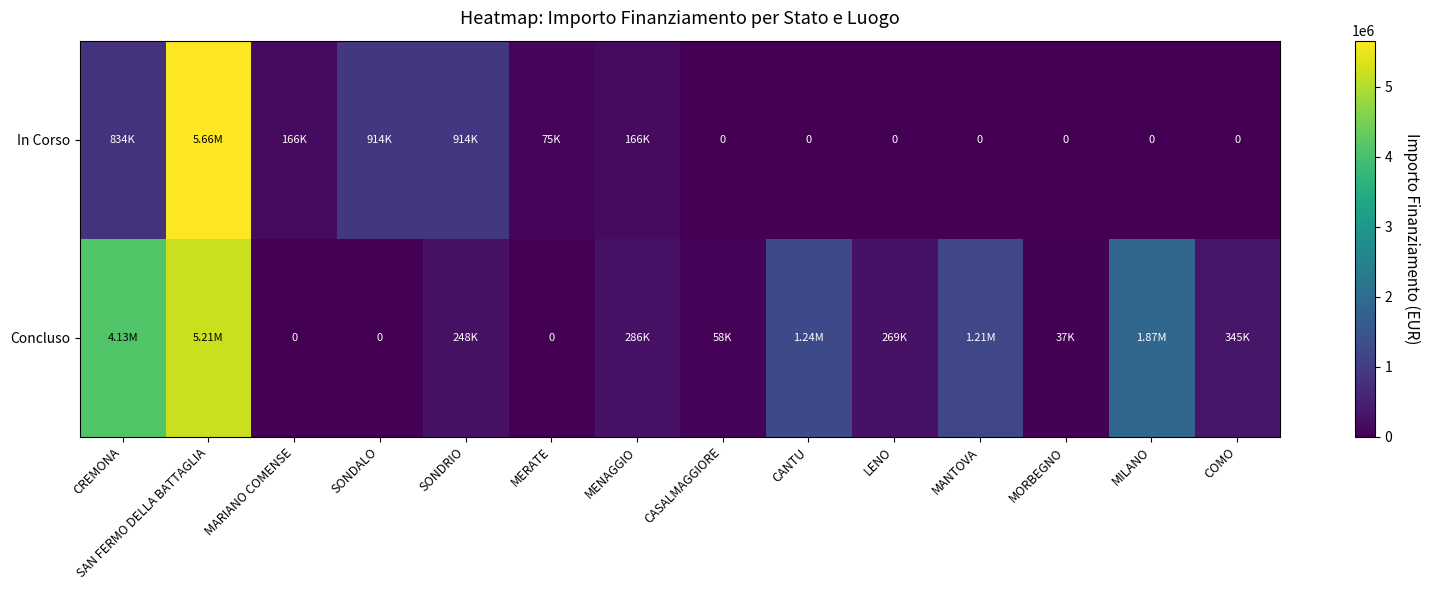

What is the difference between the second highest and second lowest values in the Concluso series?

4132595.6